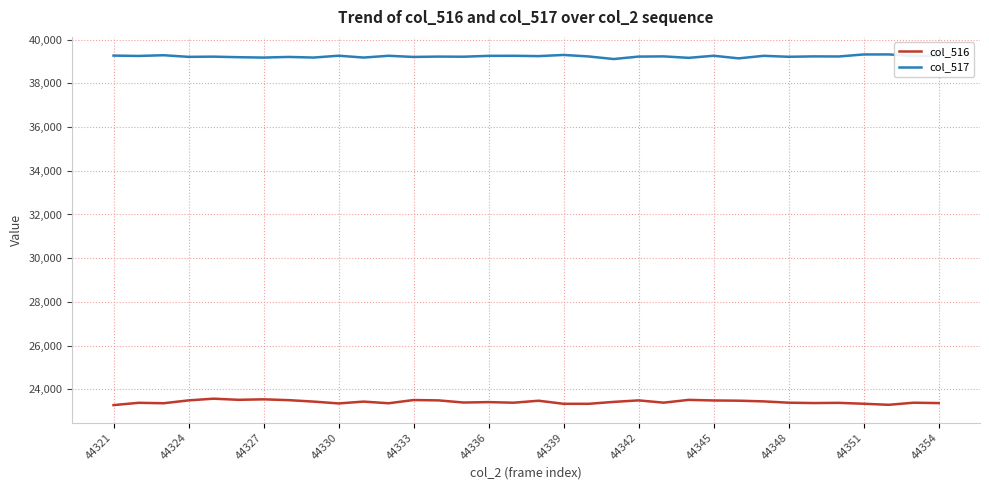

What is the greatest value displayed?

39319